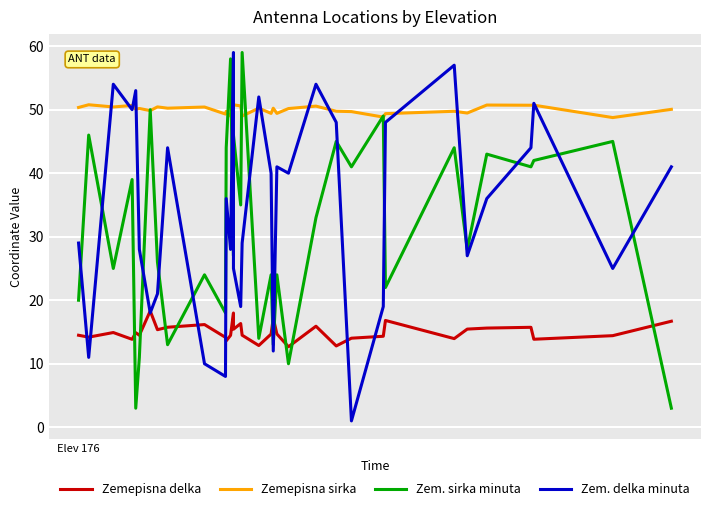

True or false: Zem. sirka minuta has more than 1 points higher than both neighbors.

True